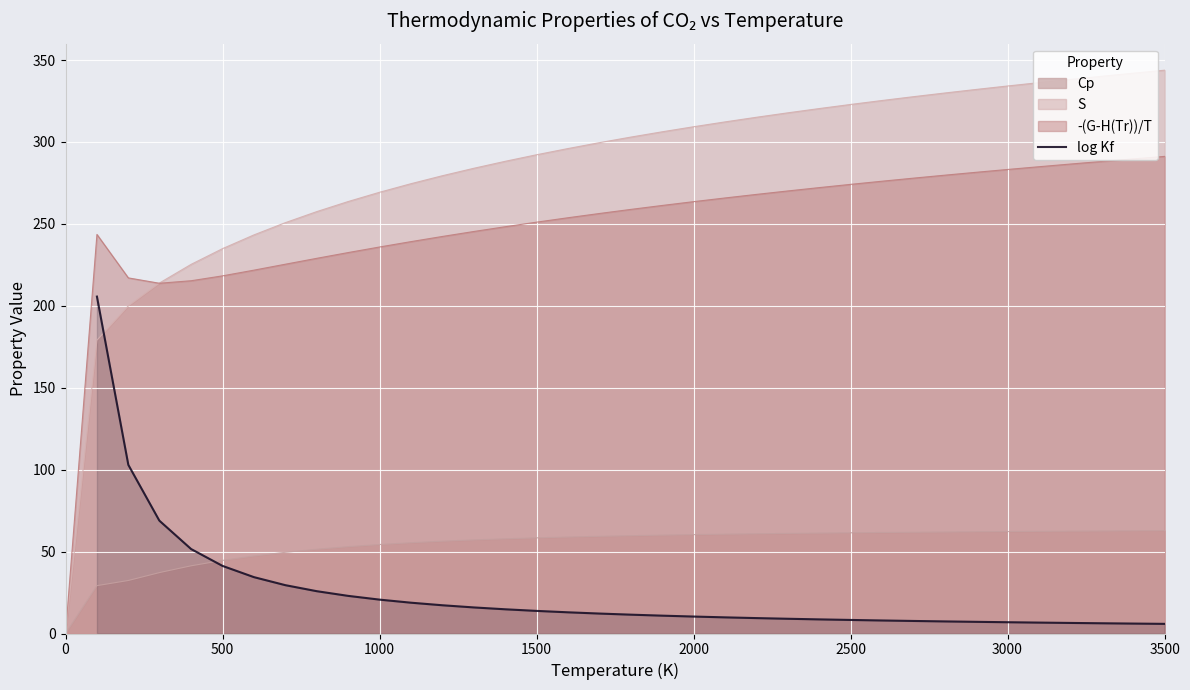

What is the maximum value for Cp?

62.8